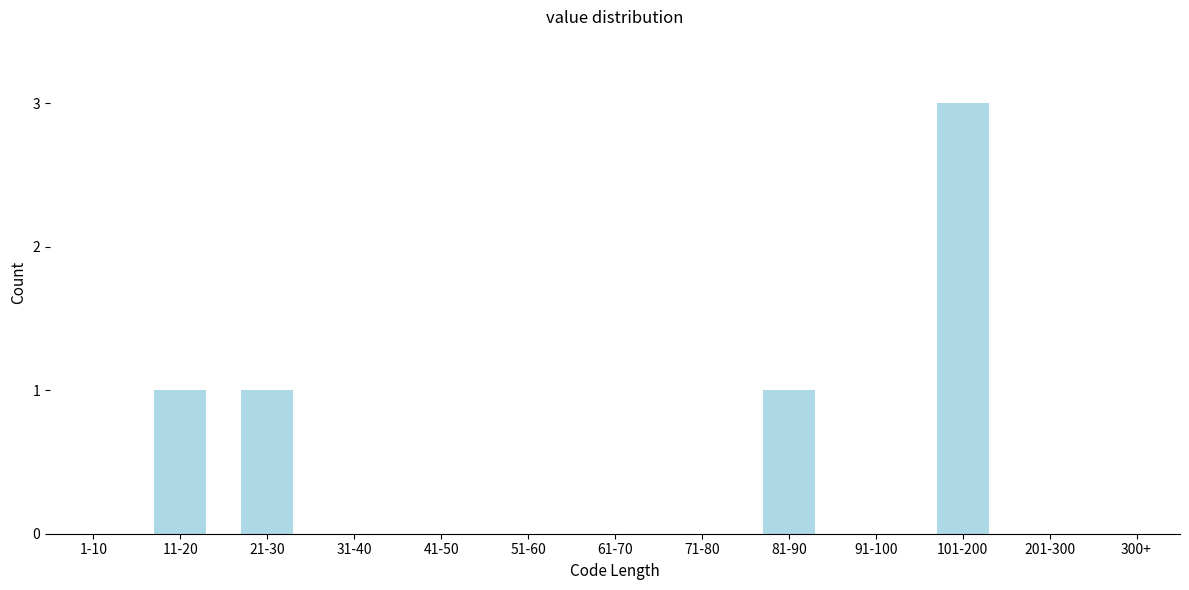

Reading right to left, what are all the values shown in this chart?

300+=0	201-300=0	101-200=3	91-100=0	81-90=1	71-80=0	61-70=0	51-60=0	41-50=0	31-40=0	21-30=1	11-20=1	1-10=0